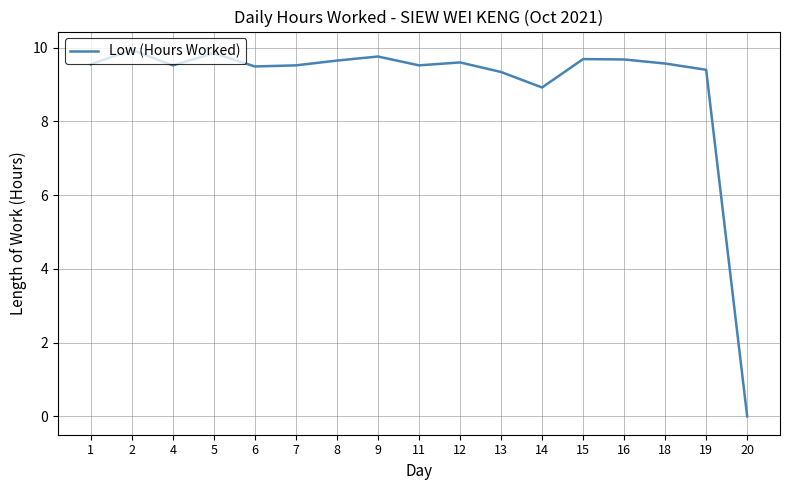

What is the difference between the values at 13 and 2?

0.6